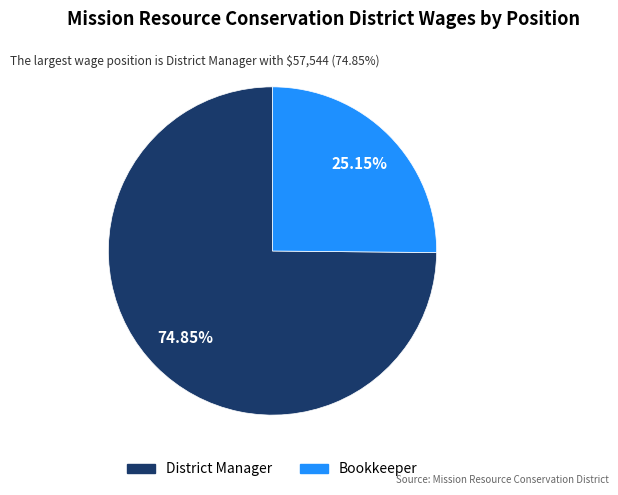

What percentage is the Bookkeeper slice, to the nearest percent?

25%